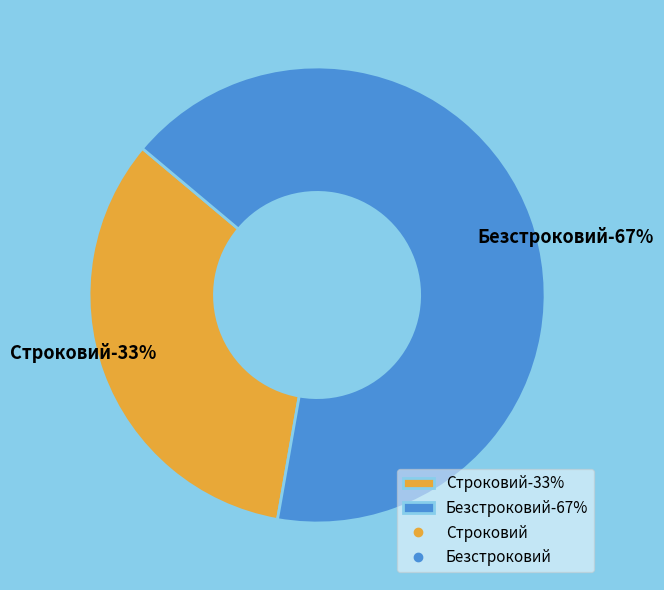

To the nearest percent, what percentage of the pie is Безстроковий?

67%